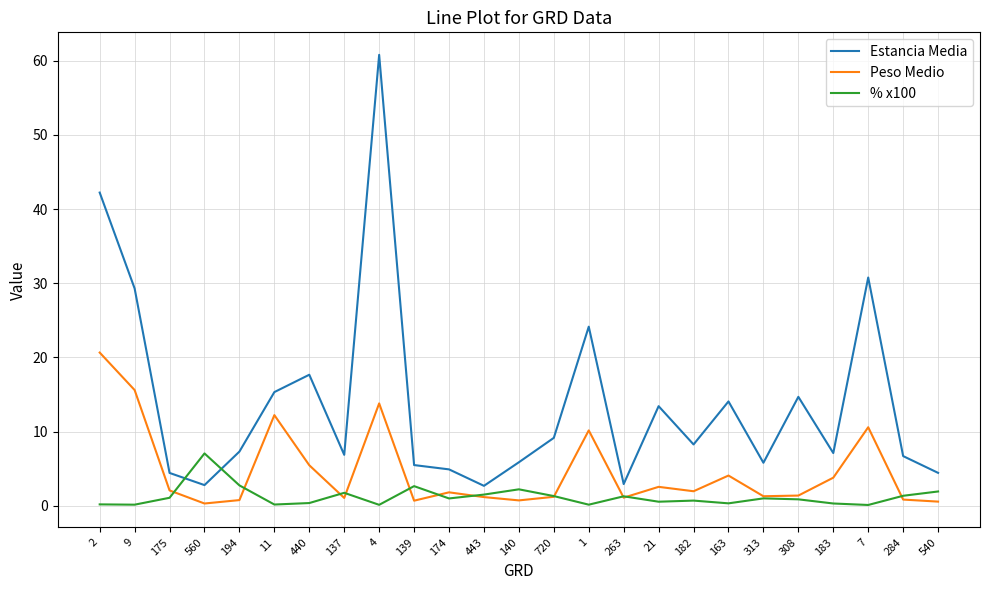

The Estancia Media series shows 4.4 at 540. True or false?

True